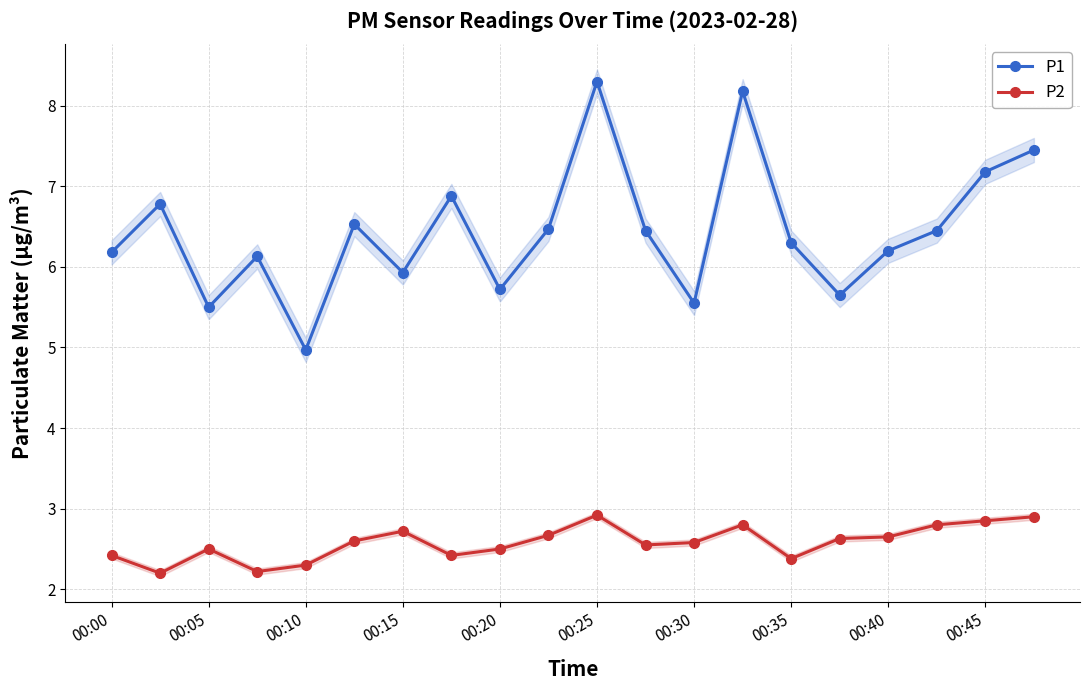

Rank the series by their maximum value, from highest to lowest.

P1, P2